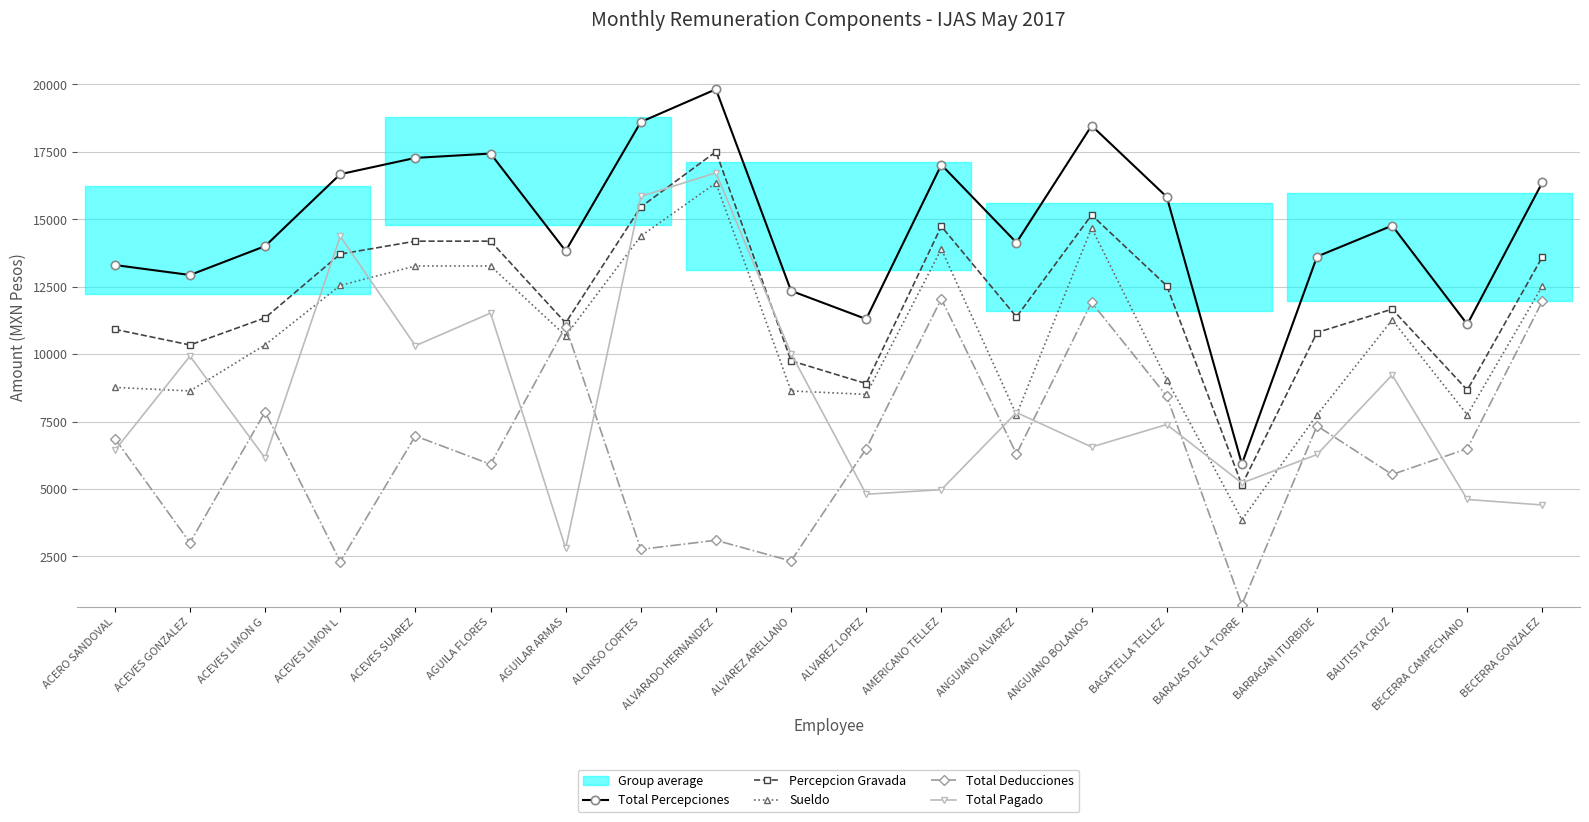

Which series changed the most between ALVARADO HERNANDEZ and BECERRA CAMPECHANO?

Total Pagado